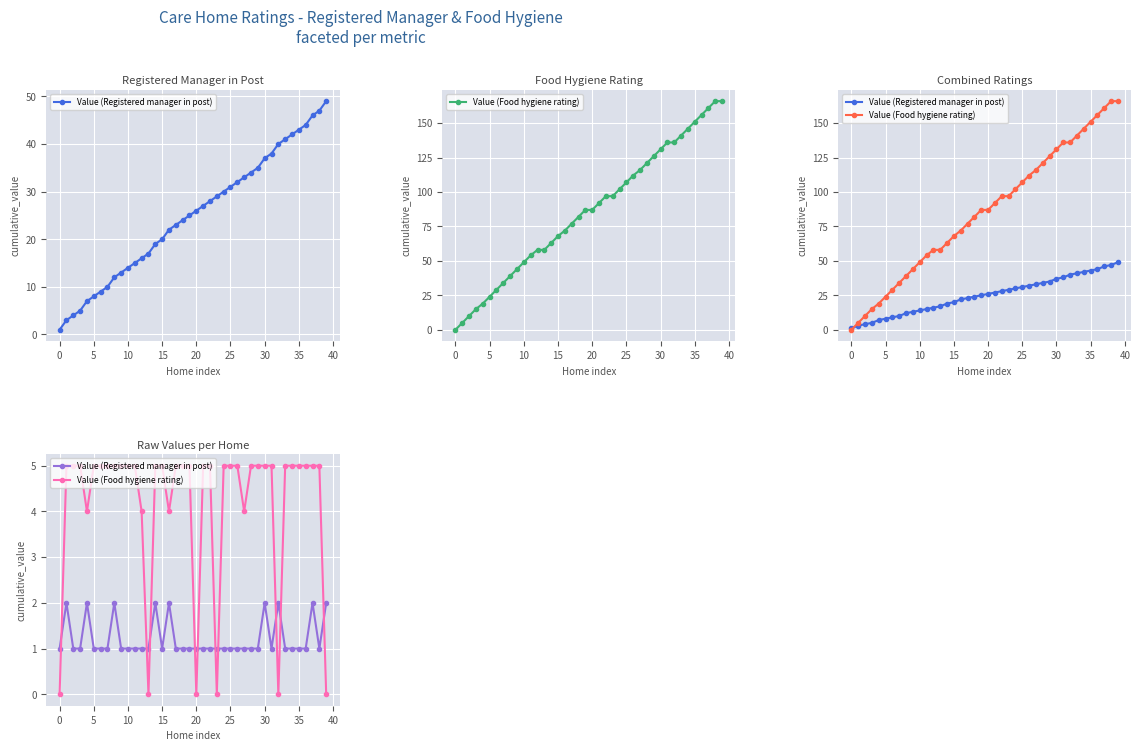

Between 38 and 33, which is larger?

38